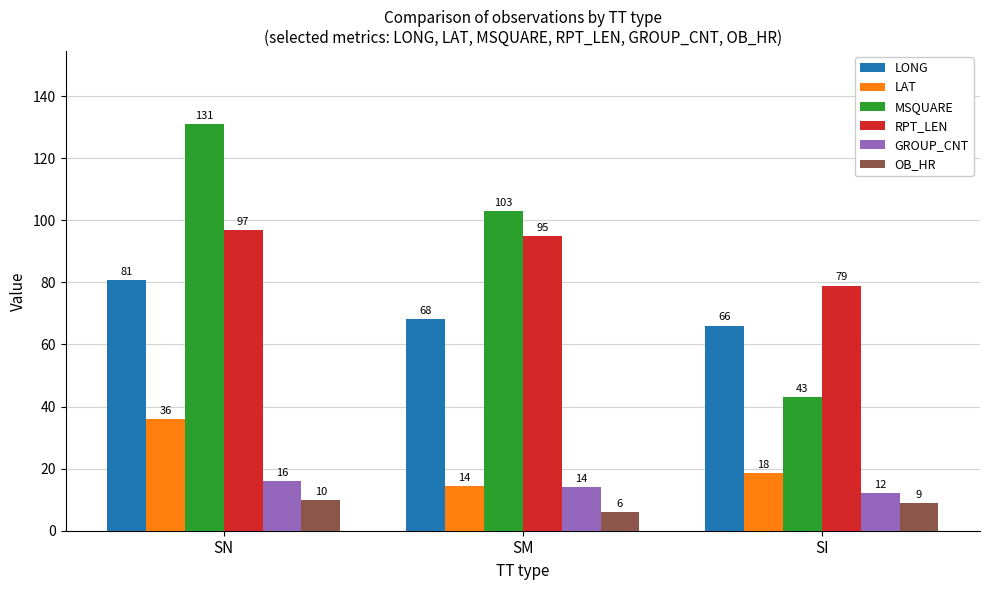

Rank the categories by LONG value from lowest to highest.

SI, SM, SN